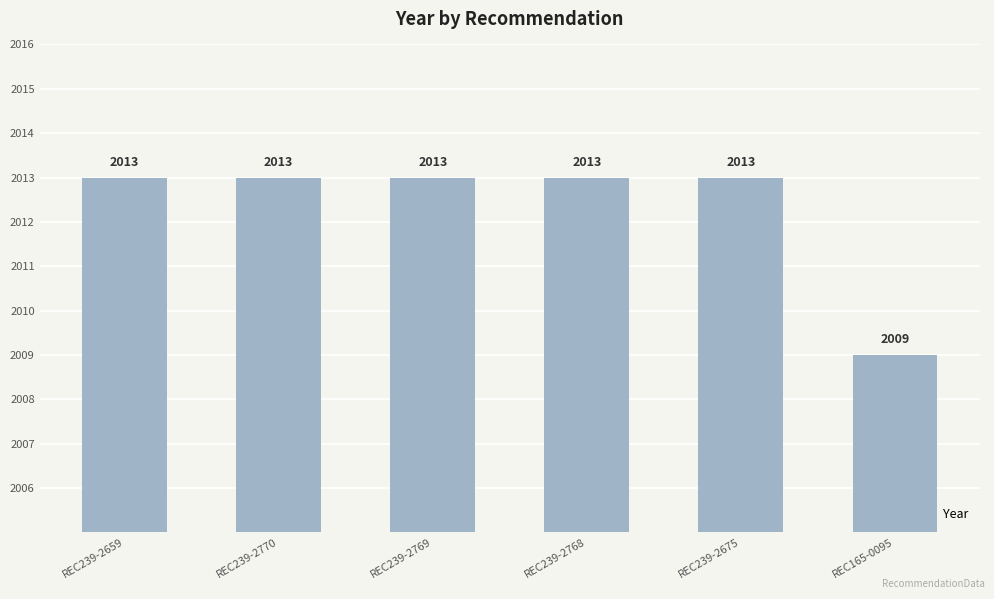

What position from the right is REC239-2768?

3